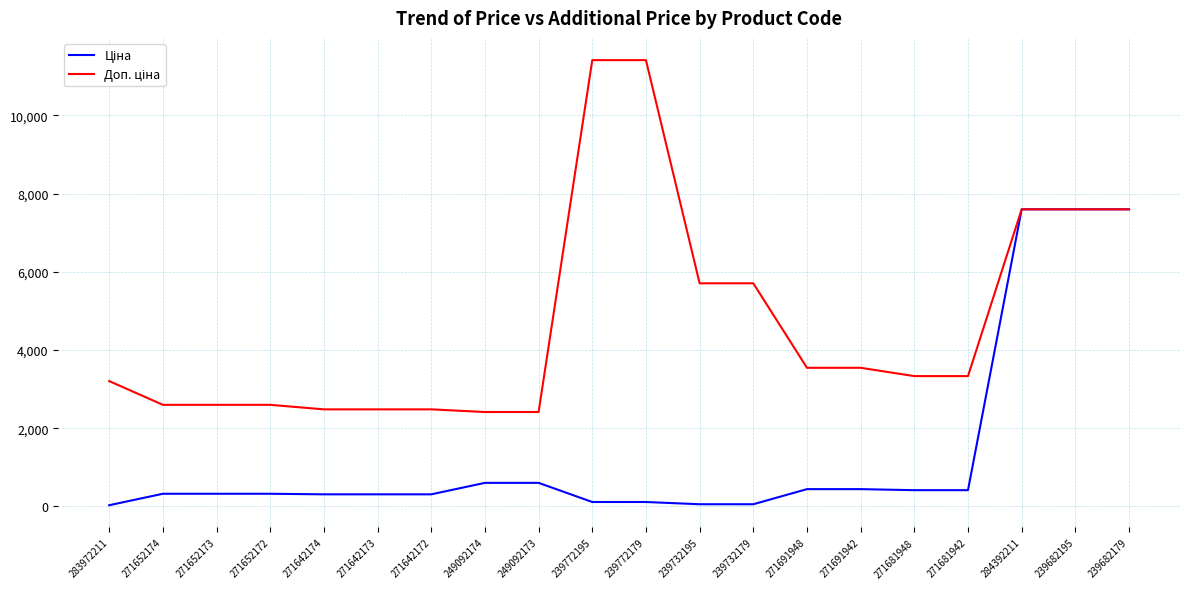

What is the total value across all series at 271652172?

2923.1